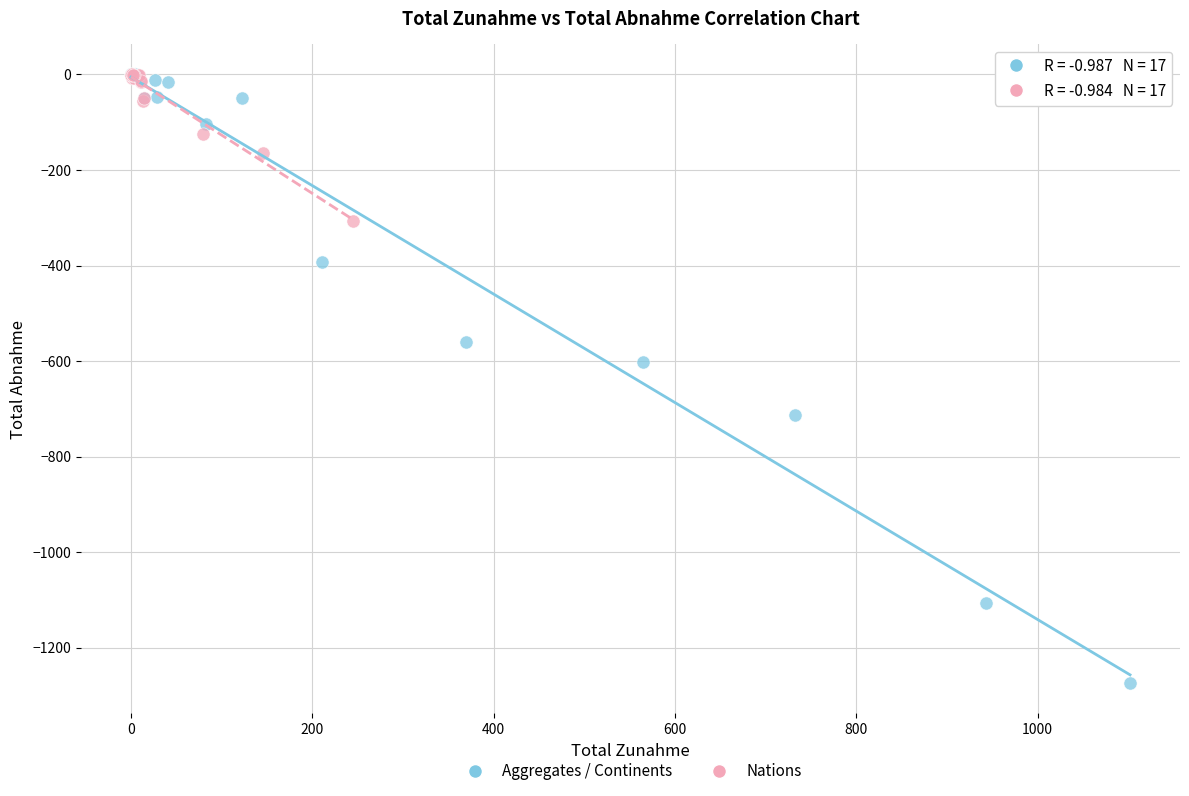

Which series reaches the minimum Y coordinate?

Aggregates / Continents